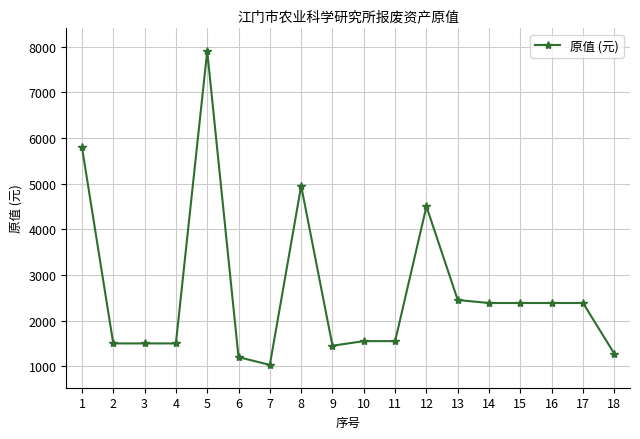

Which label corresponds to the largest value in the chart?

5